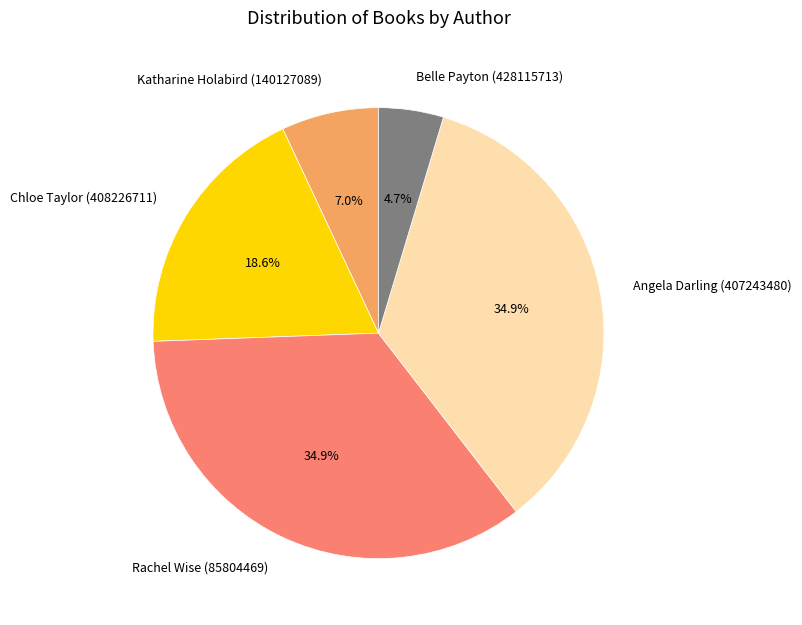

True or false: Chloe Taylor (408226711) accounts for 24% of the total.

False